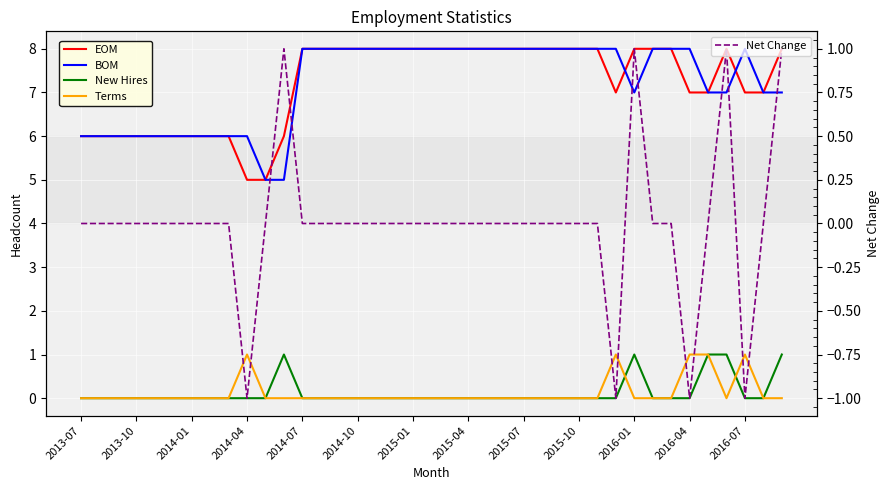

Which has a higher value, 14 or 29?

14